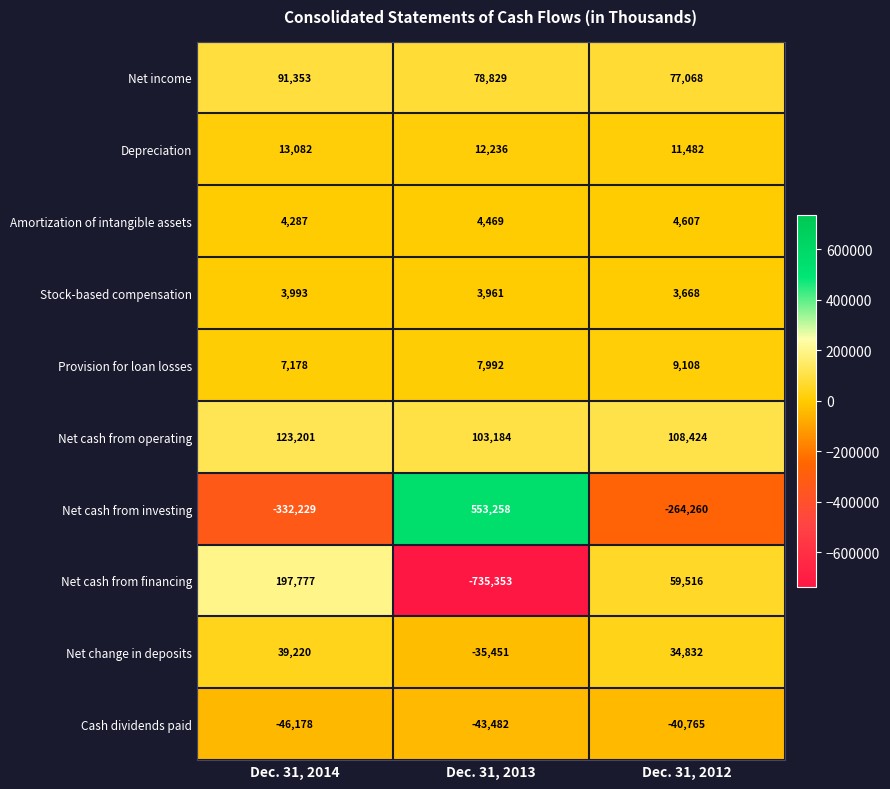

Count the number of categories in the chart.

3